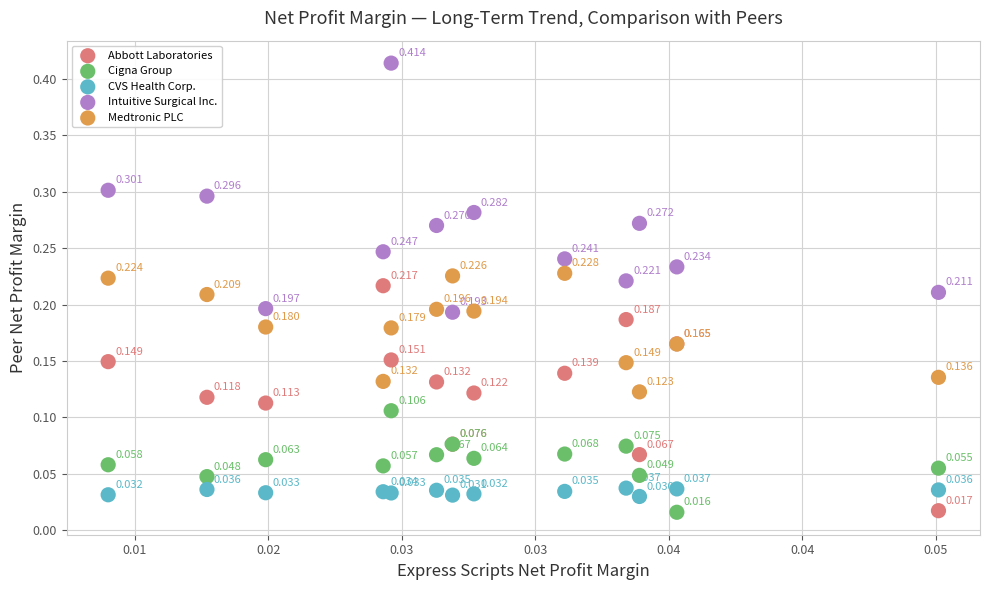

Which series reaches the minimum Y coordinate?

Cigna Group